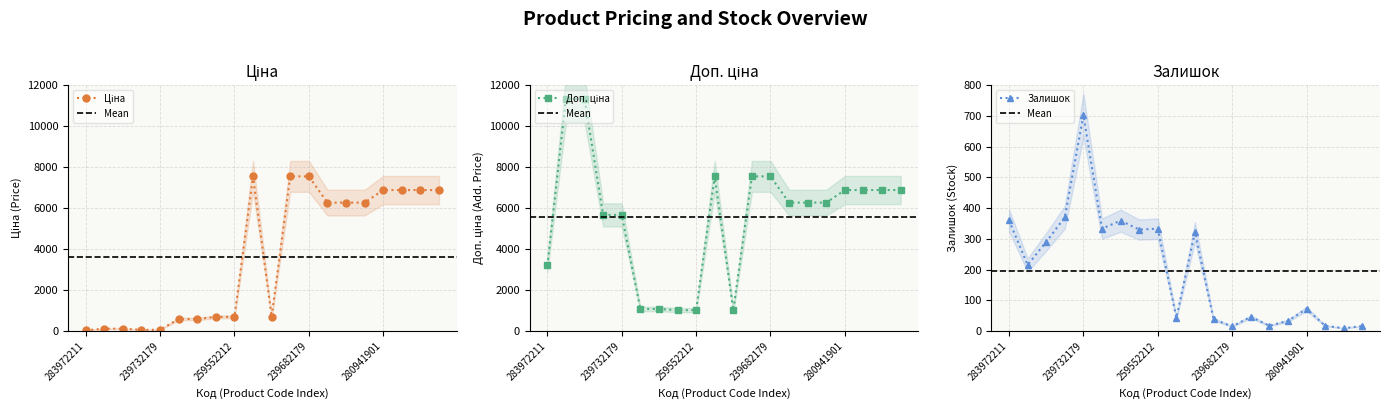

Rank the categories by Ціна value from highest to lowest.

284392211, 239682195, 239682179, 280941901, 280941856, 280941824, 280941739, 11352184, 11352182, 11352151, 259552213, 259552212, 259552189, 271712228, 271712227, 239772195, 239772179, 239732195, 239732179, 283972211